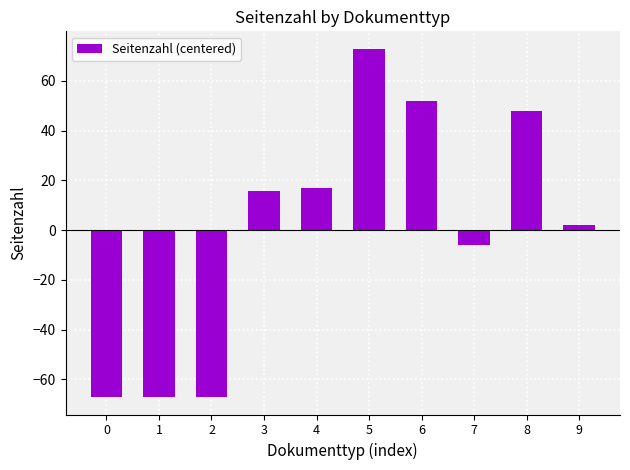

What is the value of the 5th bar from the left?

16.9